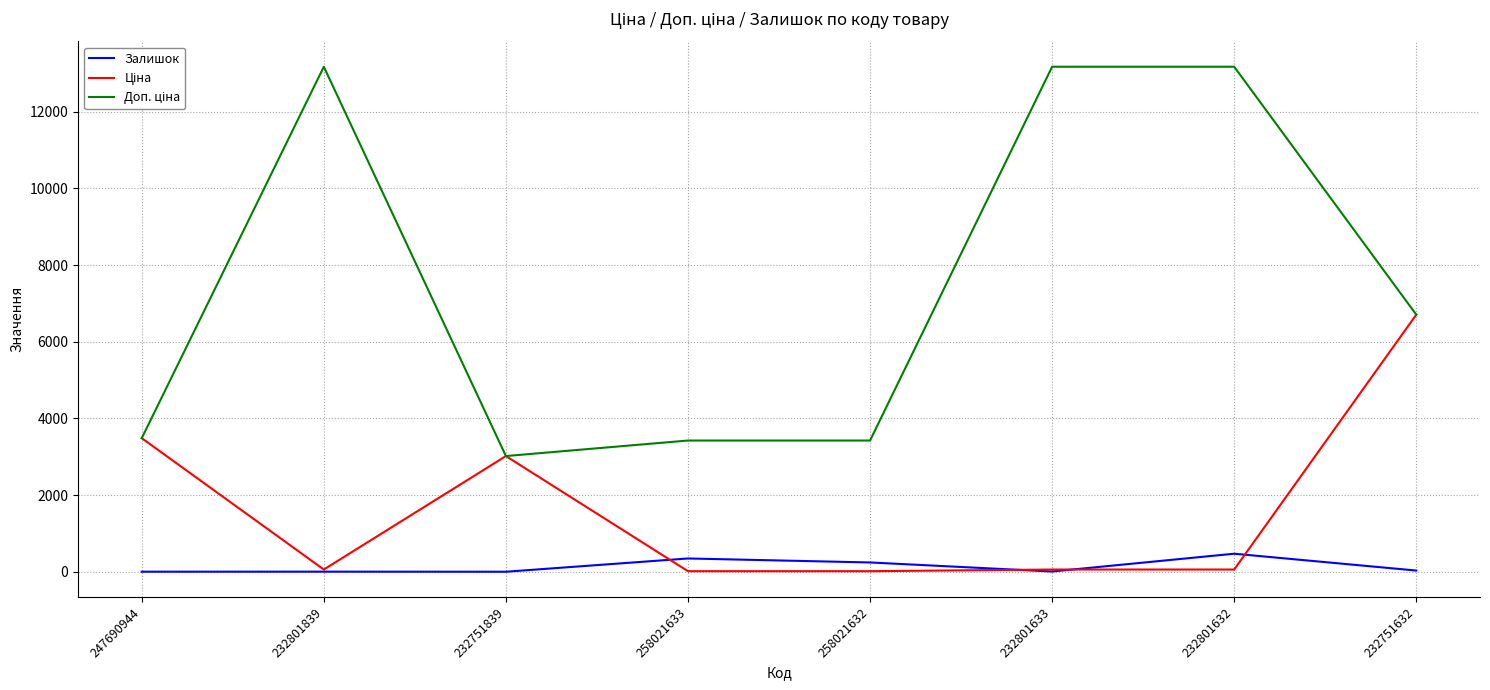

What value does the Залишок series have at 232801632?

471.0